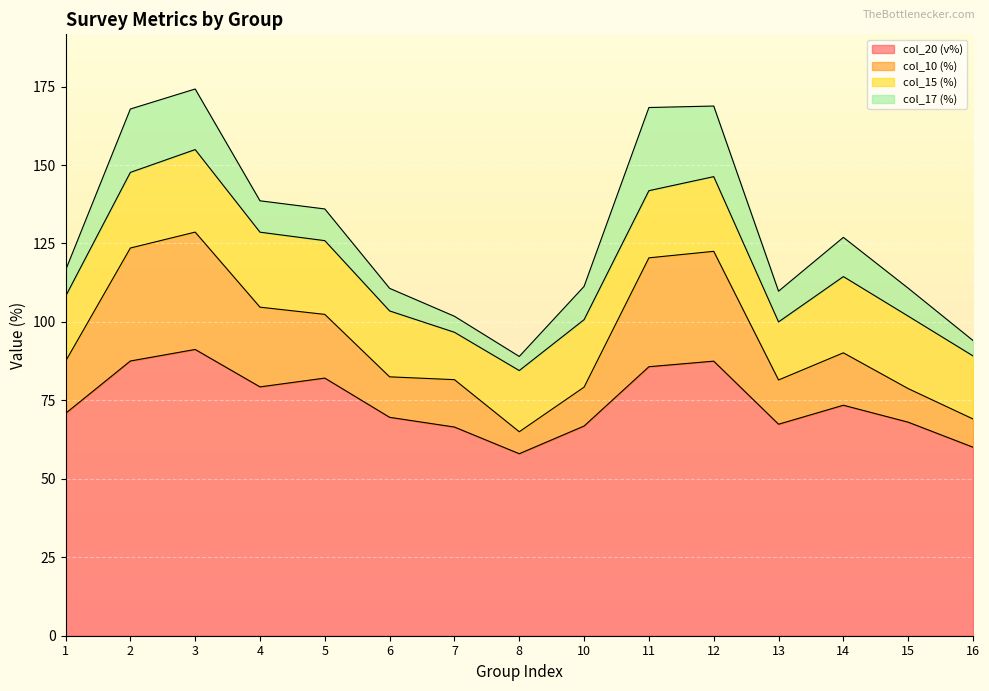

What is the total value across all series at 15?

110.8